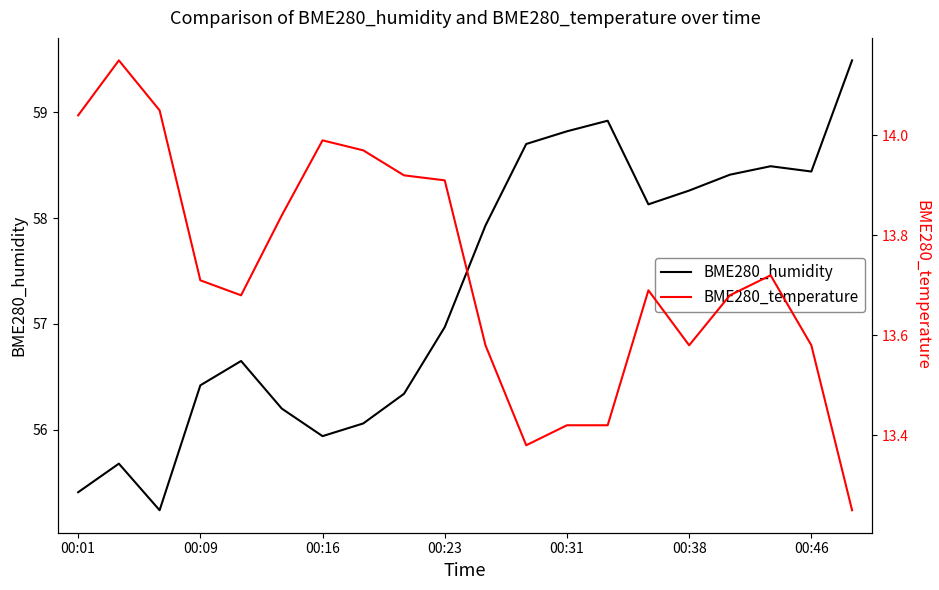

What is the difference between the maximum and minimum values in the BME280_humidity series?

4.2